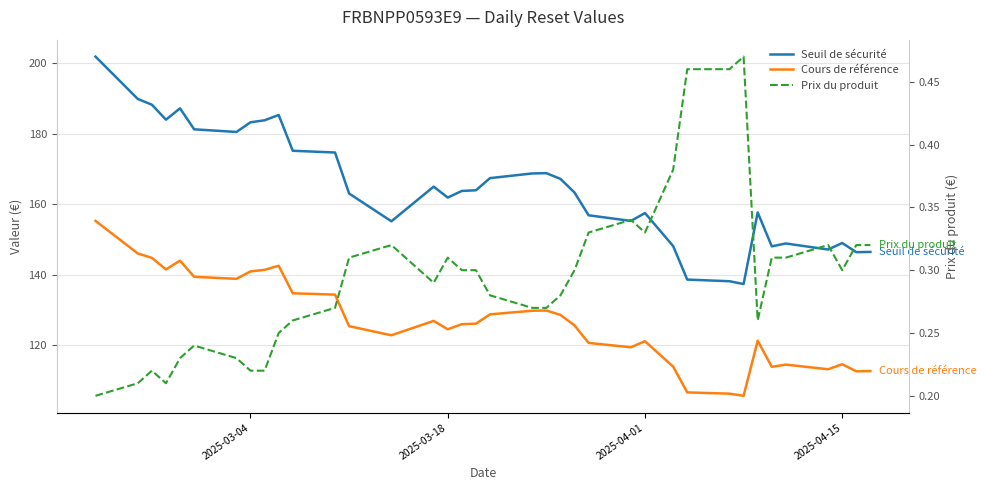

The Prix du produit series shows 0.4 at 5. True or false?

False